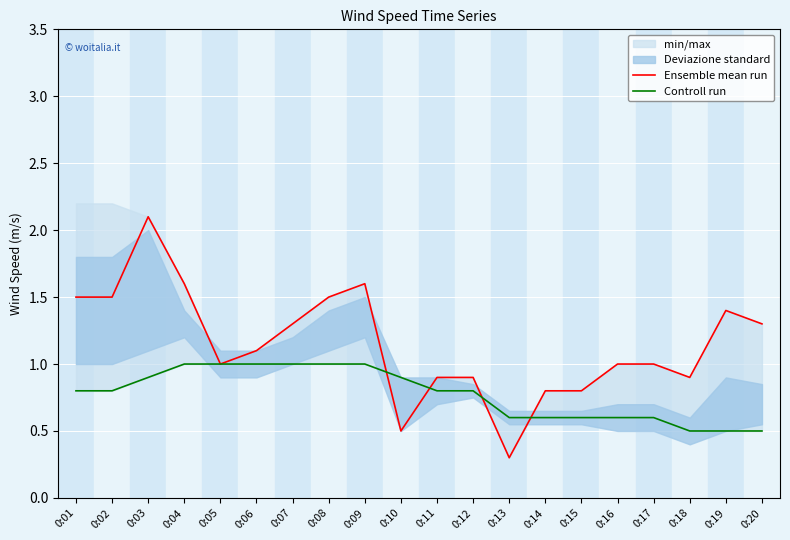

At which category does Ensemble mean run reach its first local valley?

0:05